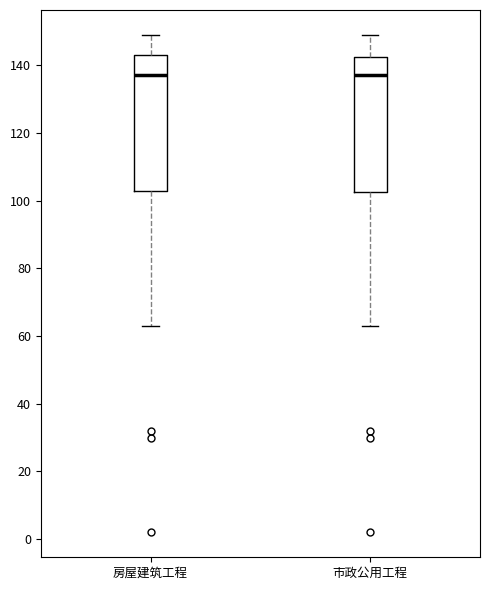

Where does the lower whisker of the box for 房屋建筑工程 end on the y-axis? The values are not printed on the chart, so give them approximately, as read against the axis.

64